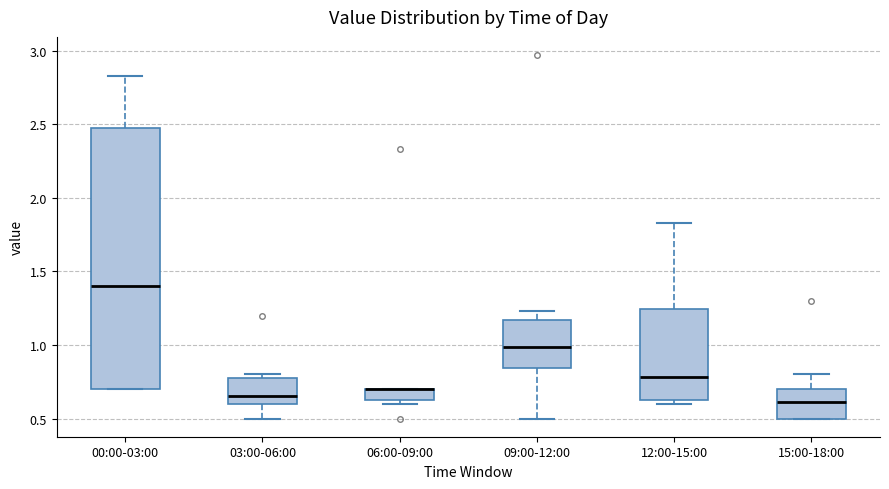

Where does the lower whisker of the box for 03:00-06:00 end on the y-axis? The values are not printed on the chart, so give them approximately, as read against the axis.

0.50